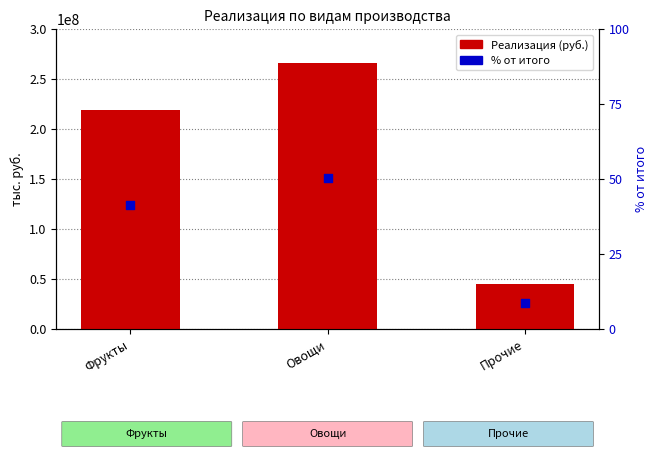

At how many categories does at least one series exceed 189770355?

2